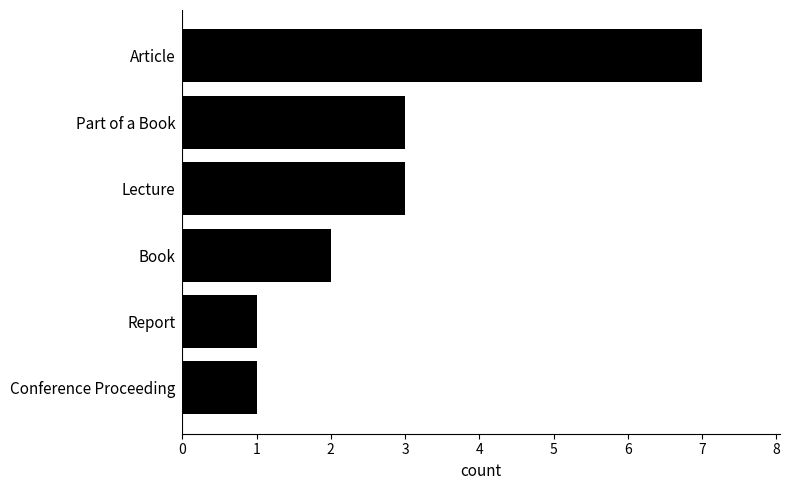

What is the label of the 6th bar from the top?

Conference Proceeding